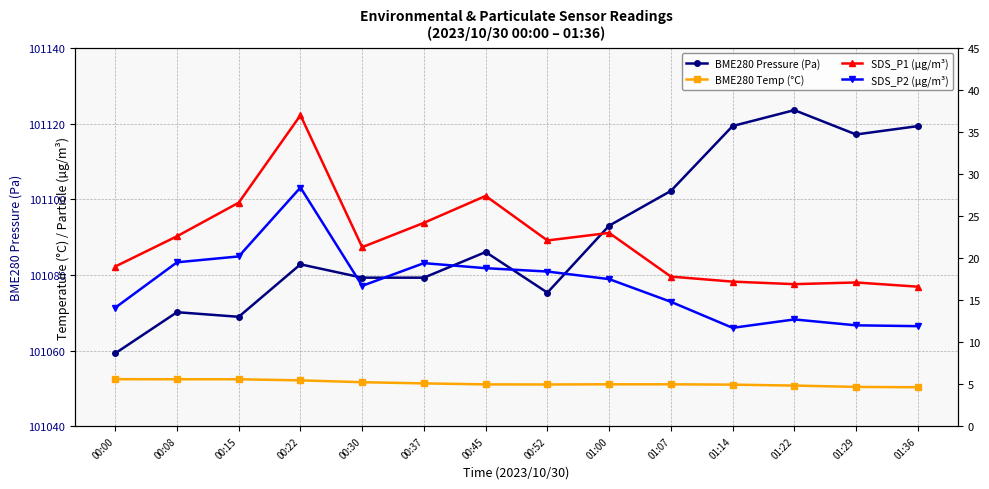

What is the label of the 9th point from the left?

01:00